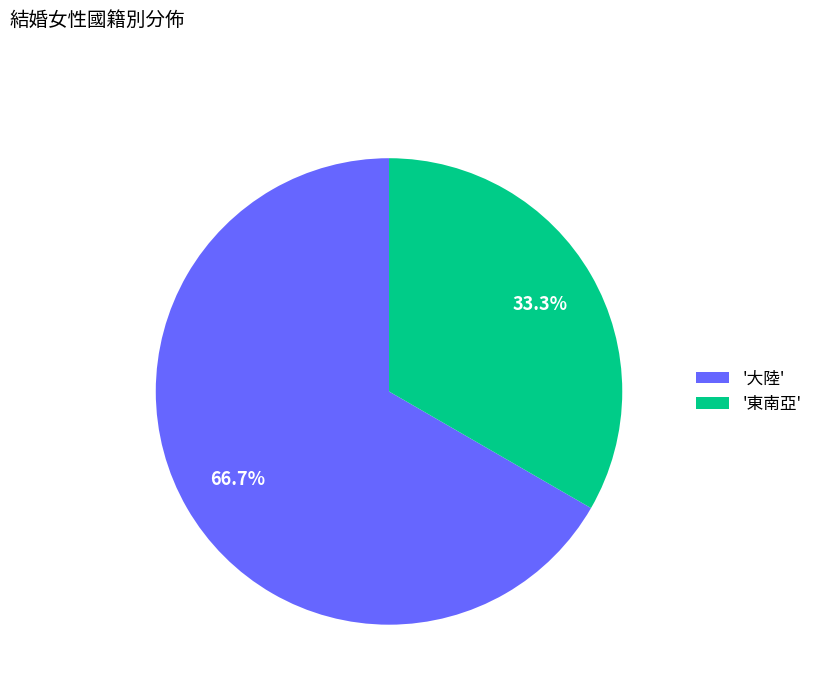

How many slices are in this pie chart?

2